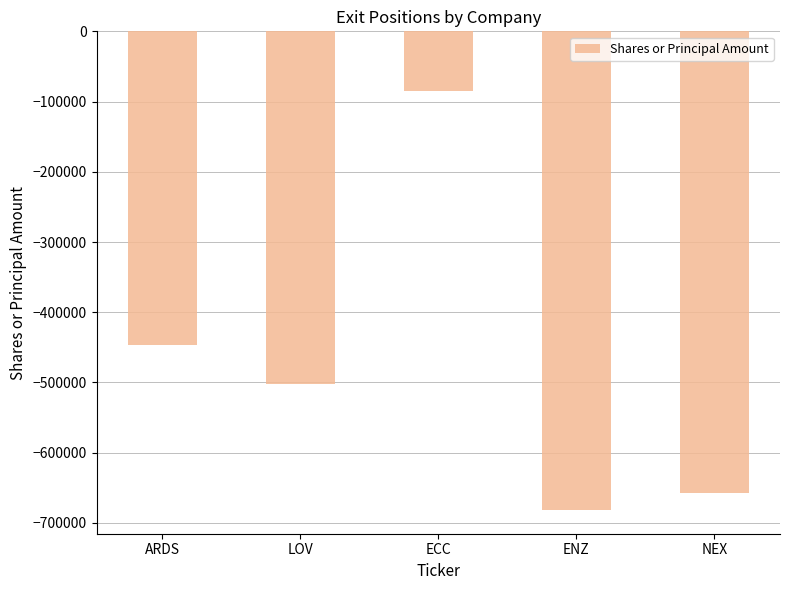

Is it true that the value at ENZ is -1196309?

False